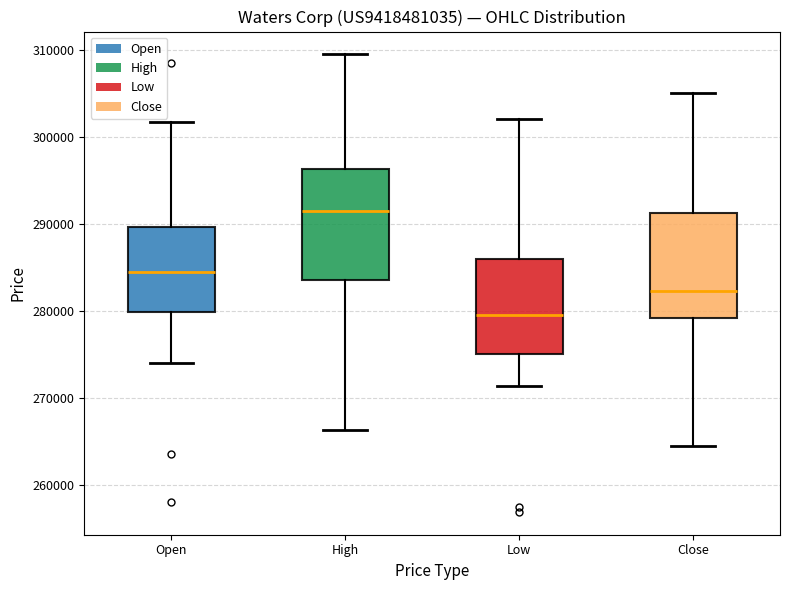

Which box has the lowest median line?

Low